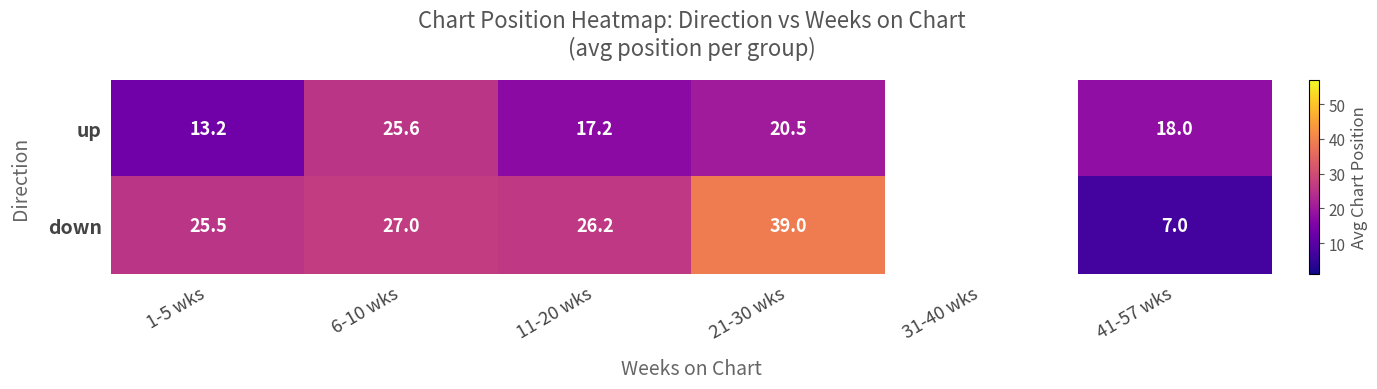

What is the sum of the down values at 21-30 wks and 6-10 wks?

66.0